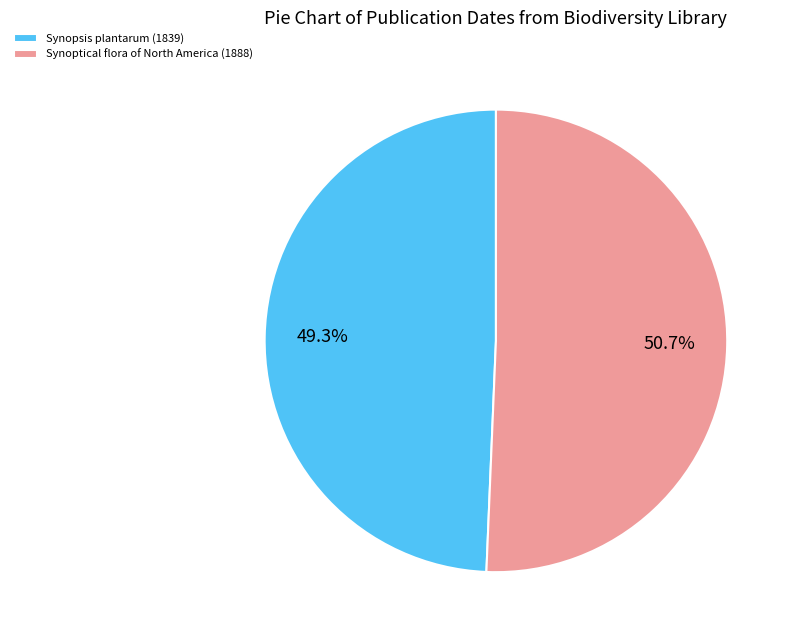

Does any single category account for the majority?

Yes